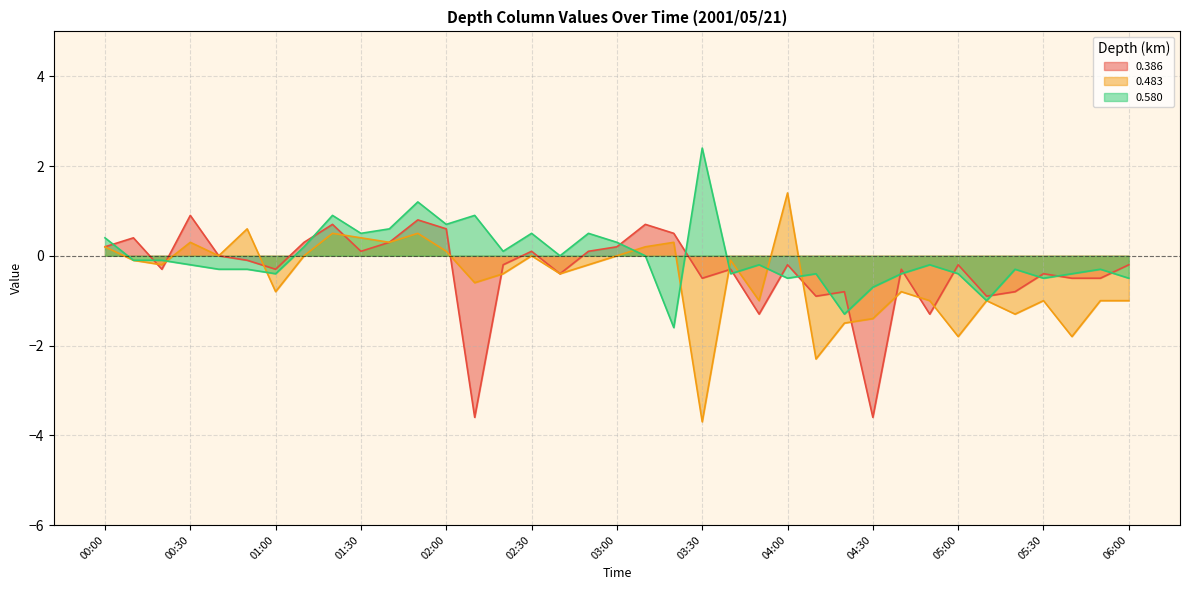

Which label corresponds to the smallest value in the chart?

03:30